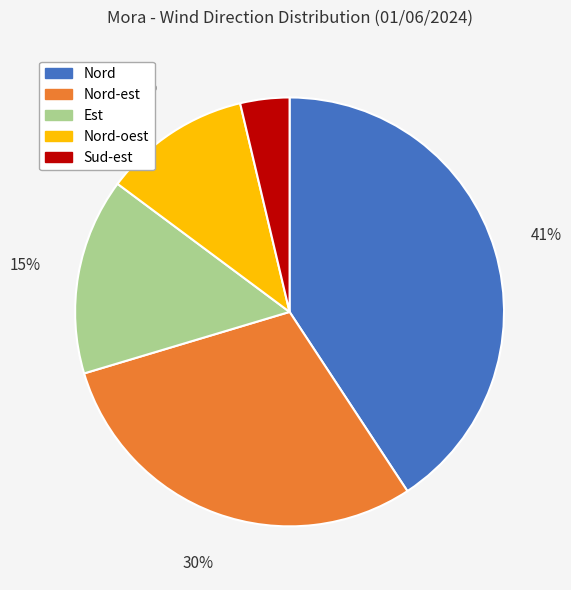

How many slices are in this pie chart?

5